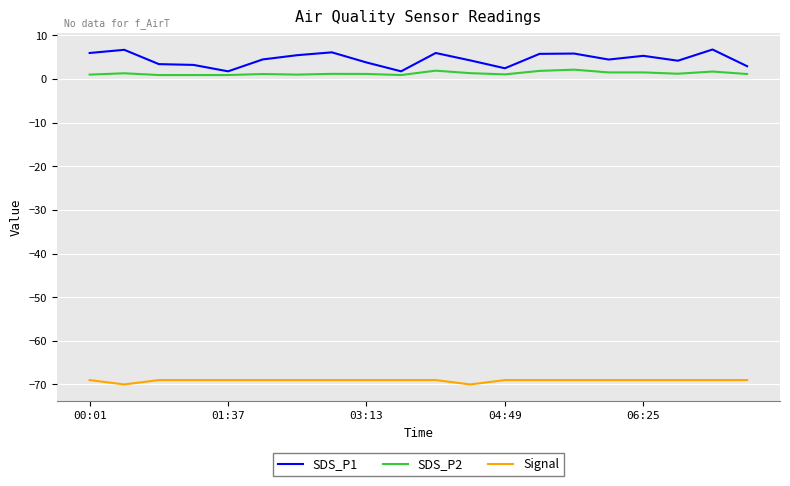

What is the difference between the maximum and minimum values in the SDS_P1 series?

5.0